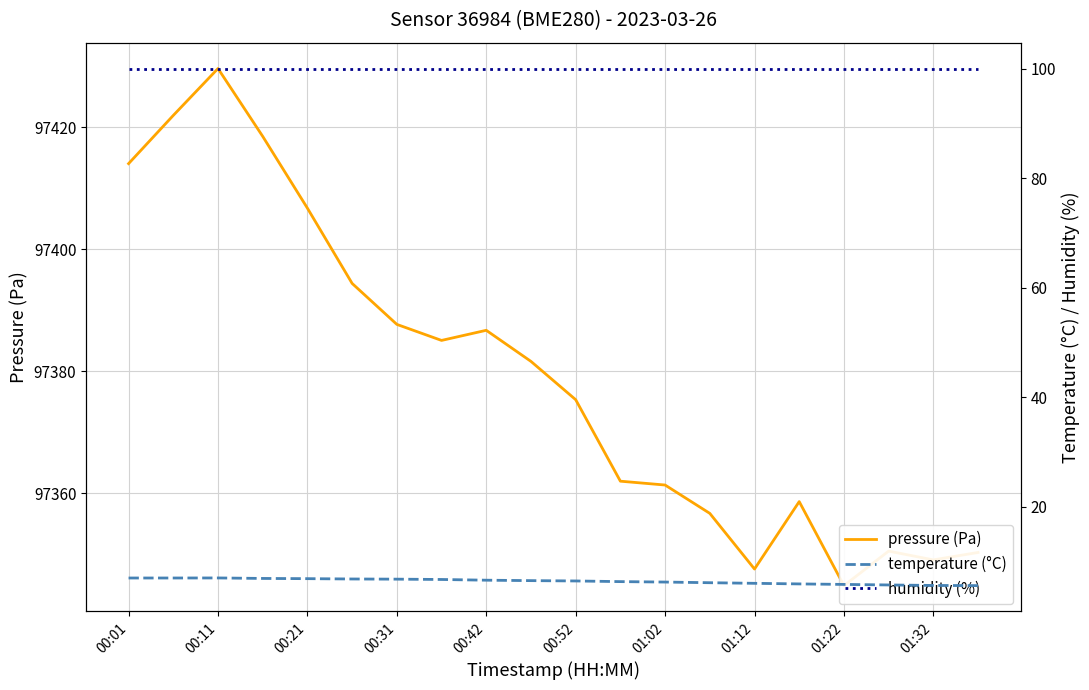

What is the sum of the pressure (Pa) values at 00:01 and 15?

194772.6